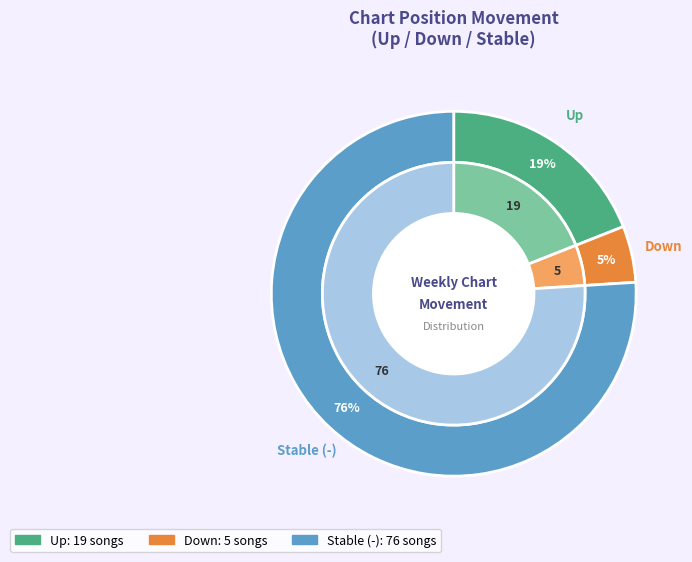

Rank the categories by value from highest to lowest.

-, up, down